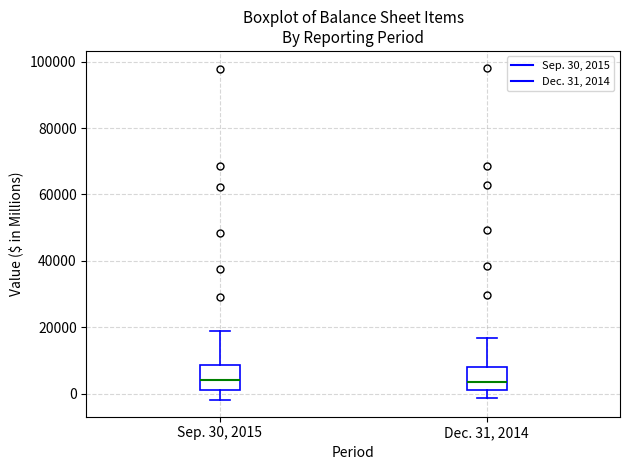

Reading left to right, transcribe this box plot: for each box, give where its median line is, the range the box spans, and where its two whiskers end, as read against the y-axis. The values are not printed on the chart, so give them approximately, as read against the axis.

Sep. 30, 2015: median 4000, box 0 to 8000, whiskers -2000 to 18000
Dec. 31, 2014: median 4000, box 2000 to 8000, whiskers -2000 to 16000